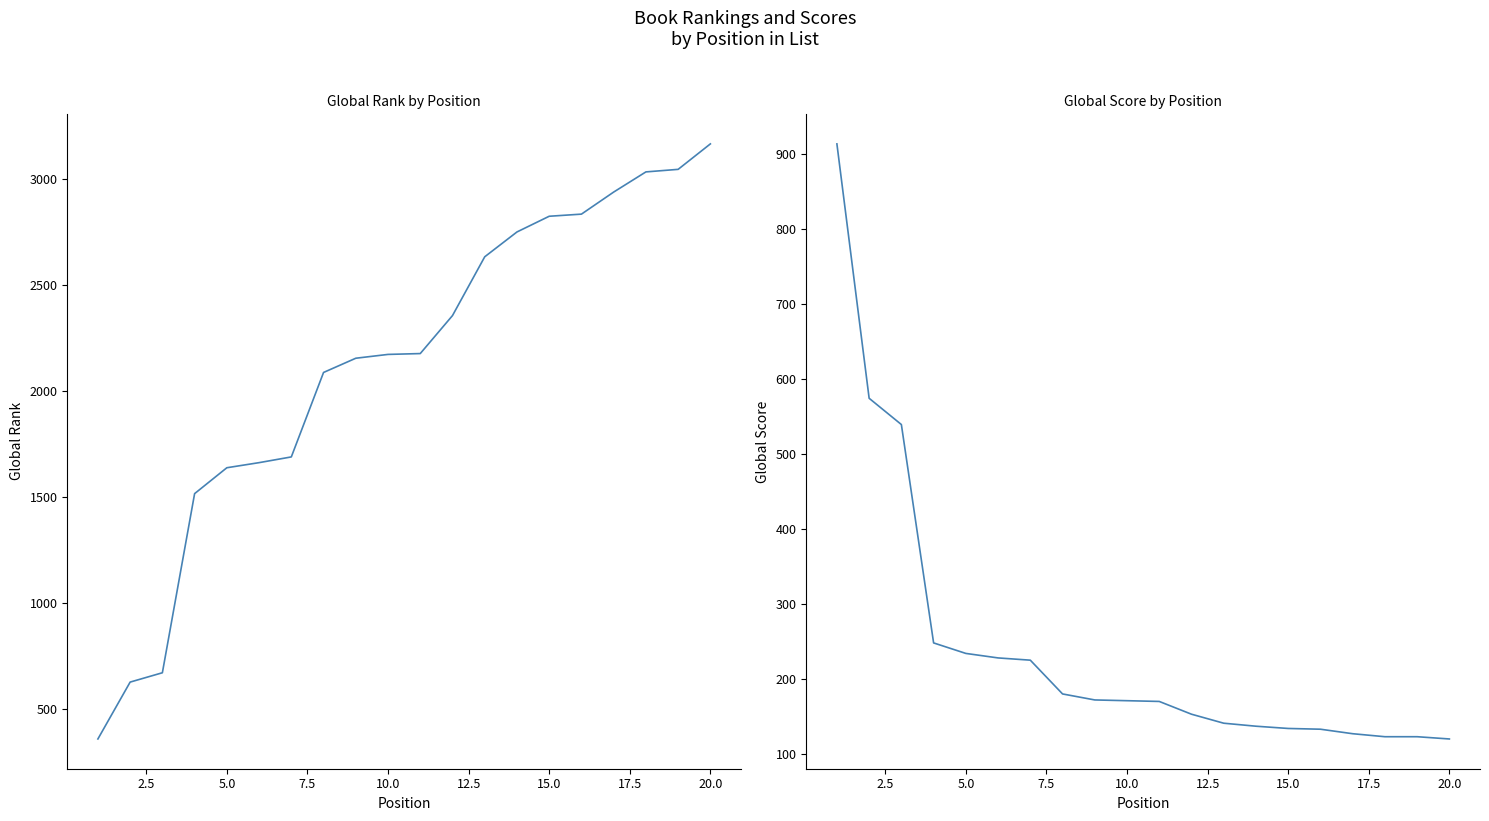

Is the value of Global Score at 15.0 greater than the value of Global Rank at 19?

No